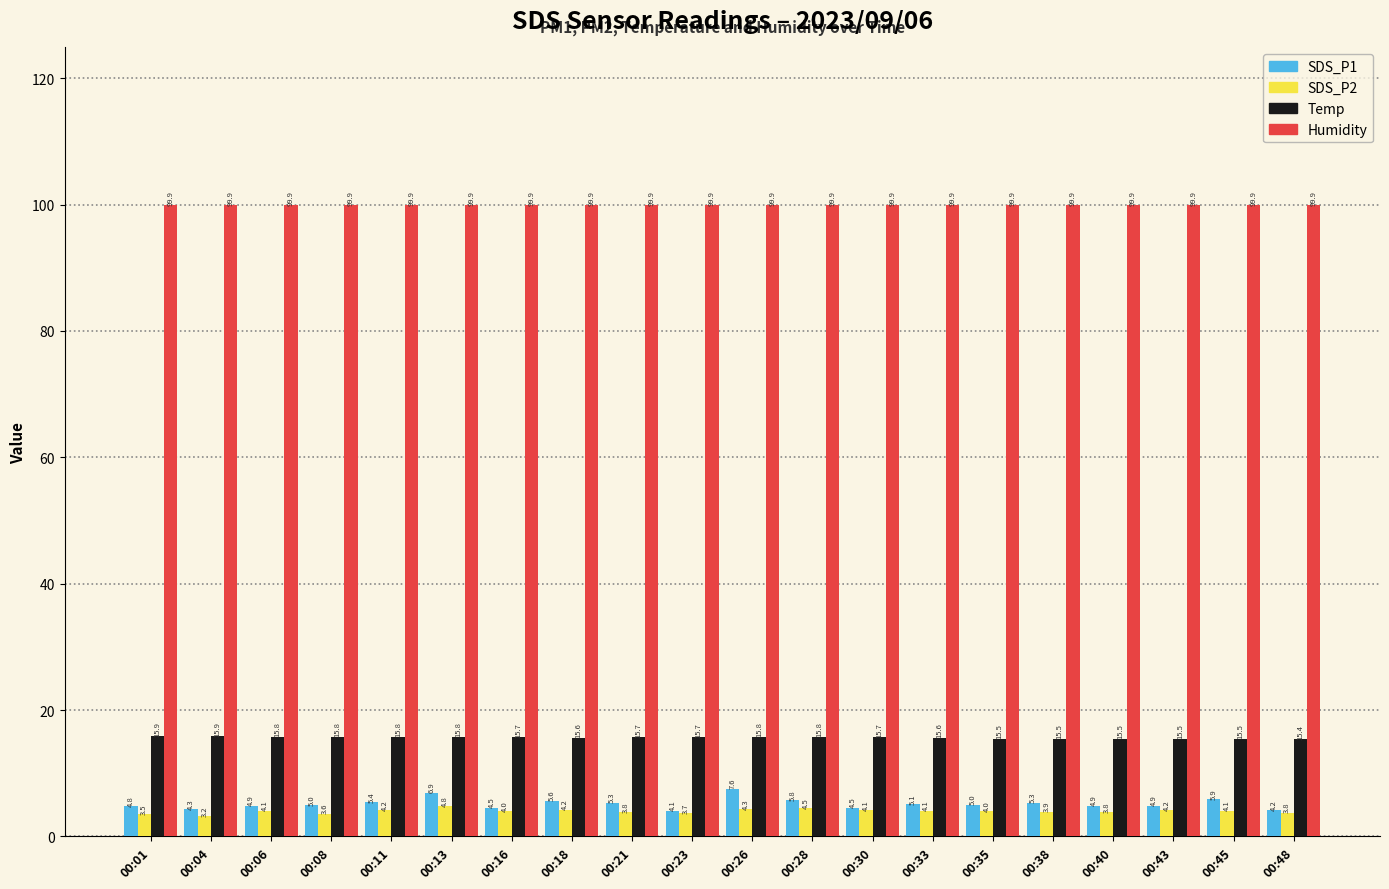

Is it true that Temp equals 7.0 at 00:21?

False